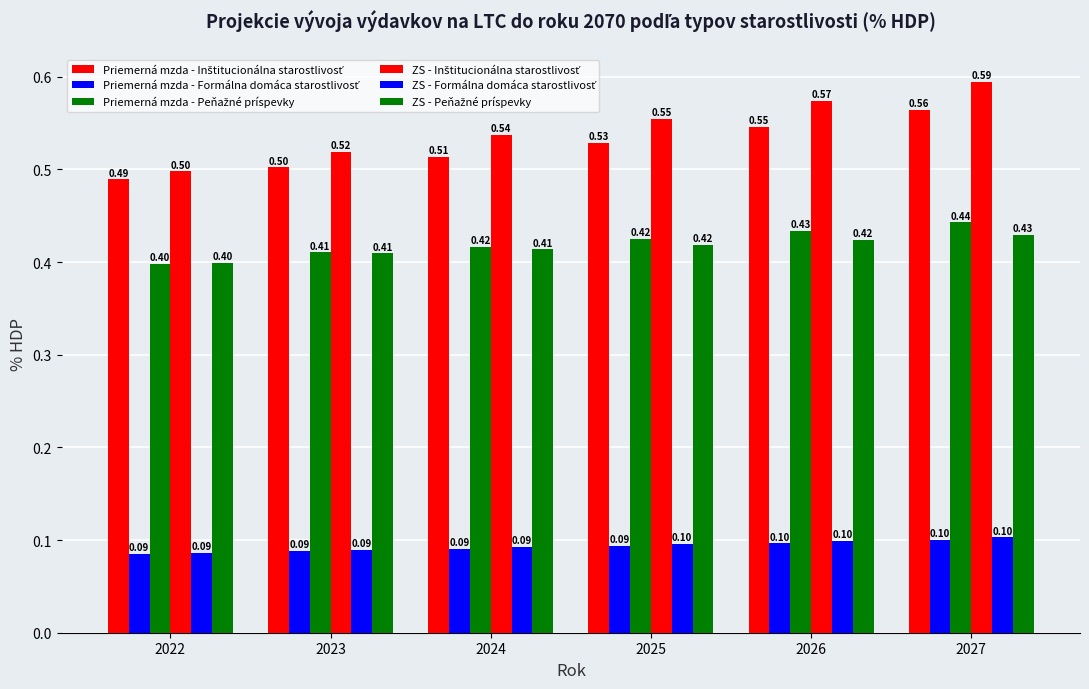

How many bars are there in total?

36